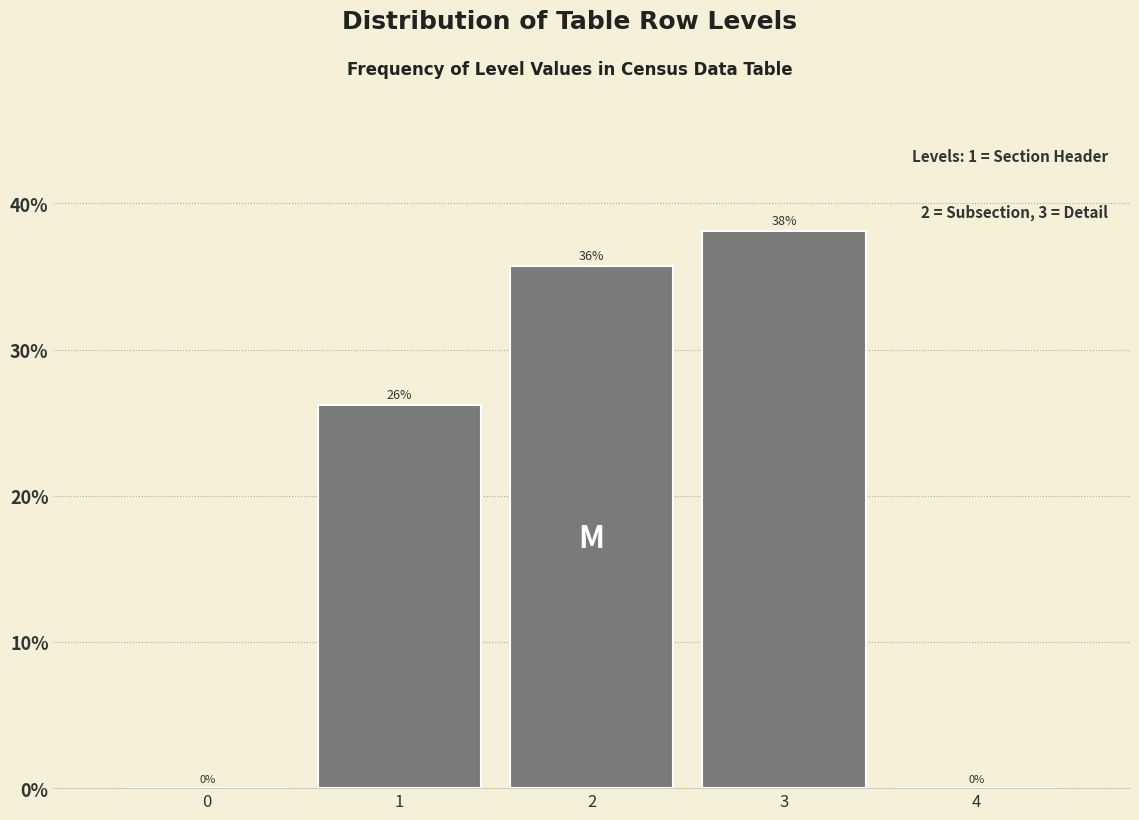

What is the greatest value displayed?

38.1